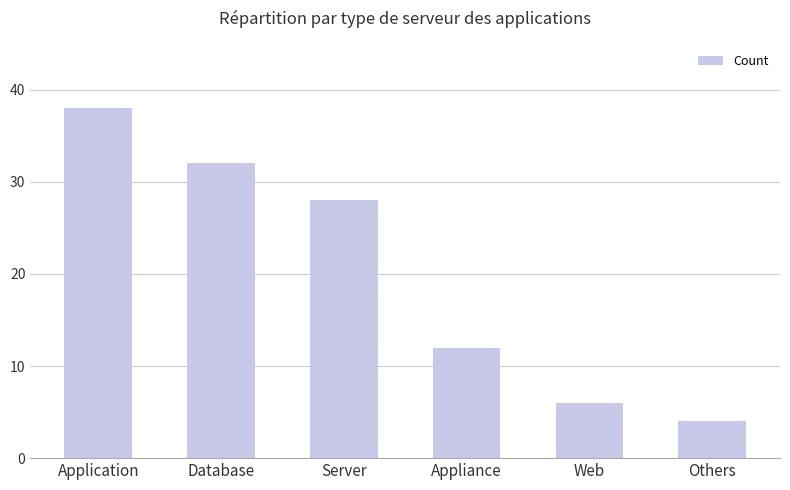

Reading left to right, what are all the values shown in this chart?

38	32	28	12	6	4